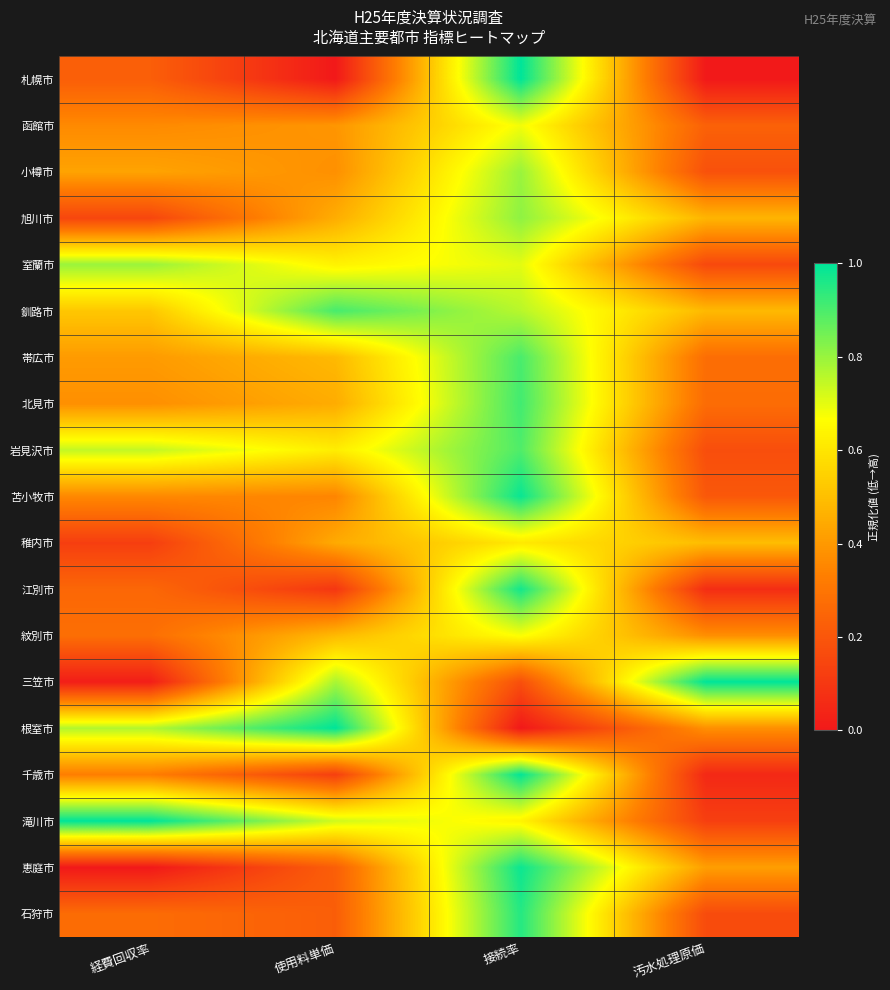

Which has a higher value, 経費回収率 or 汚水処理原価?

経費回収率